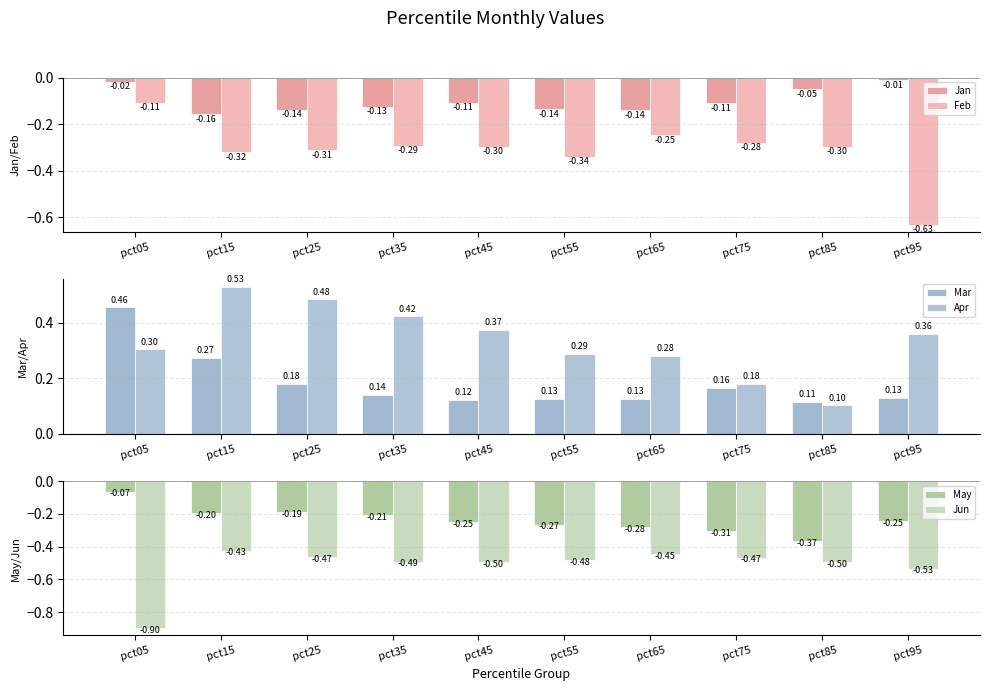

What is the minimum value shown in the chart?

-0.9